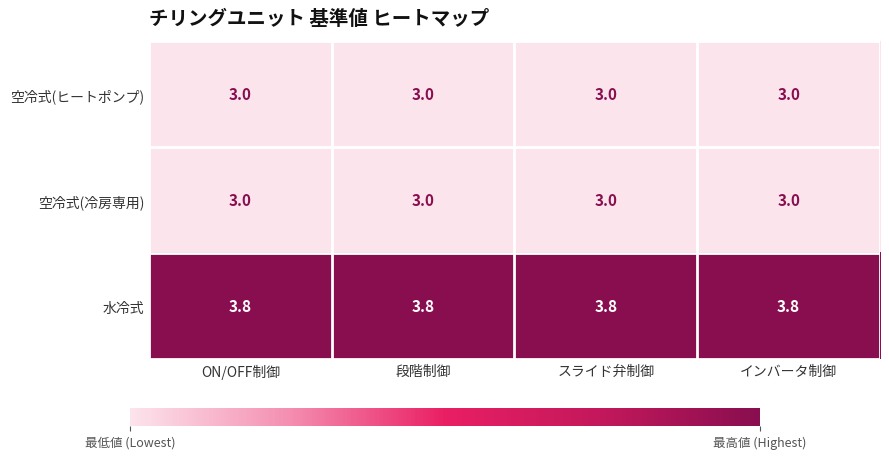

Is it true that 空冷式(冷房専用) equals 4.5 at 段階制御?

False